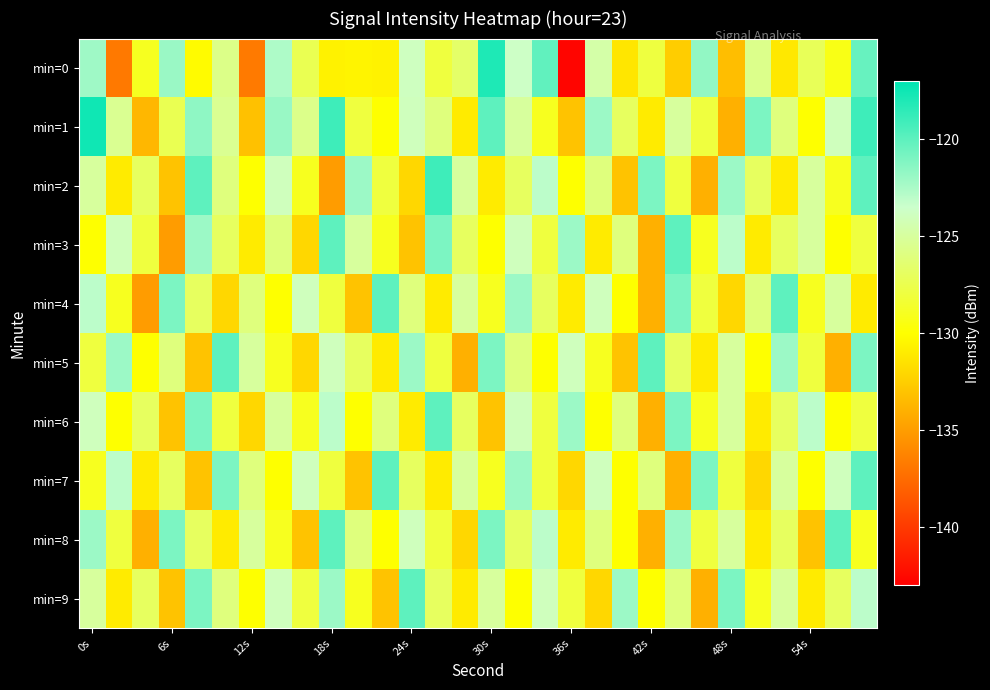

List the series in order of their peak value, lowest first.

min=3, min=4, min=5, min=6, min=7, min=8, min=9, min=2, min=0, min=1